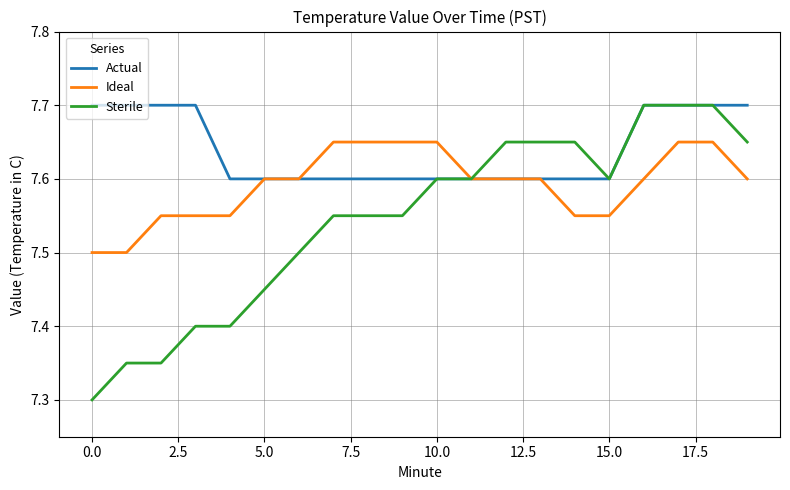

Rank the series by their average value, from highest to lowest.

Actual, Ideal, Sterile